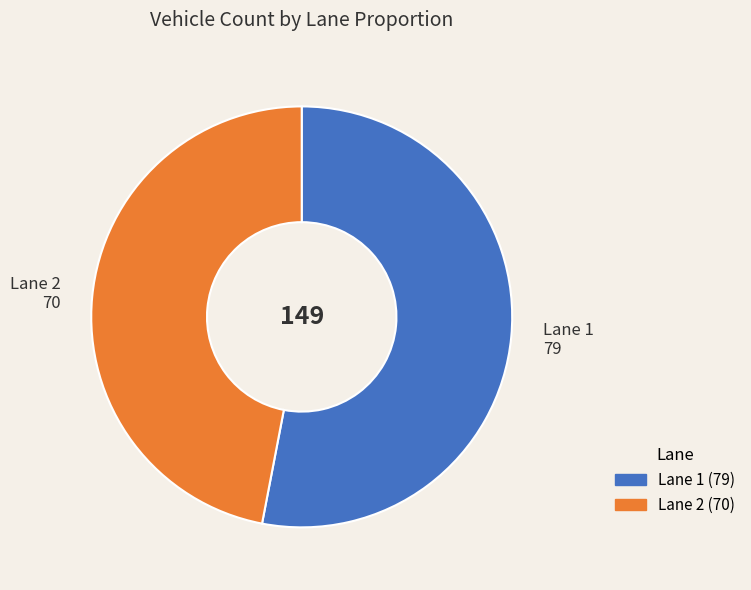

True or false: Lane 2 accounts for 47% of the total.

True